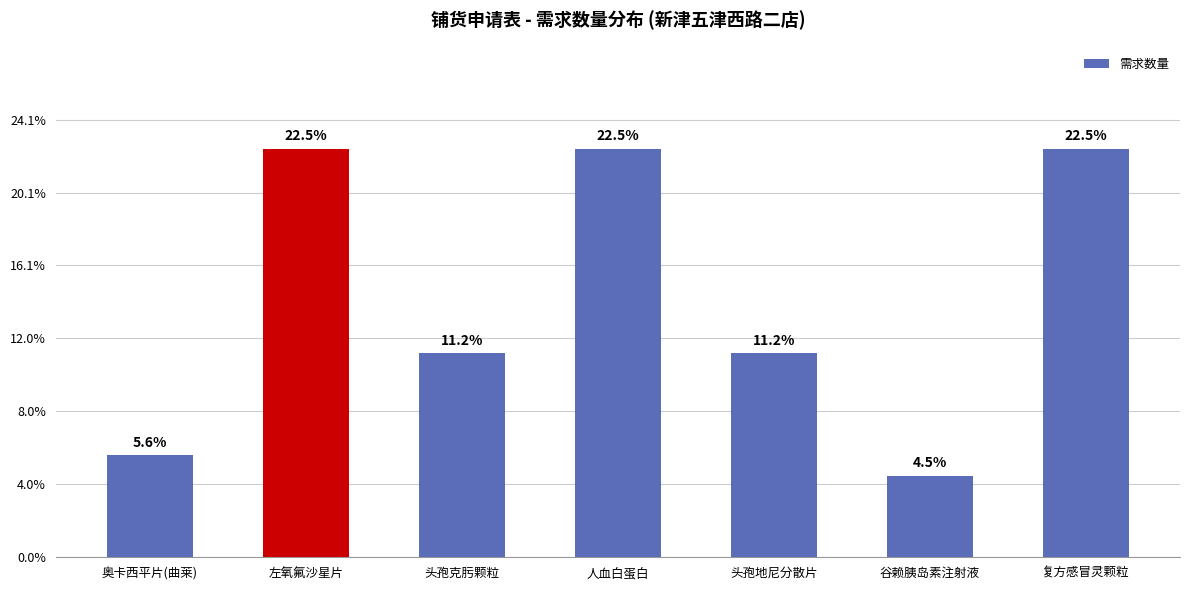

What is the greatest value displayed?

22.5